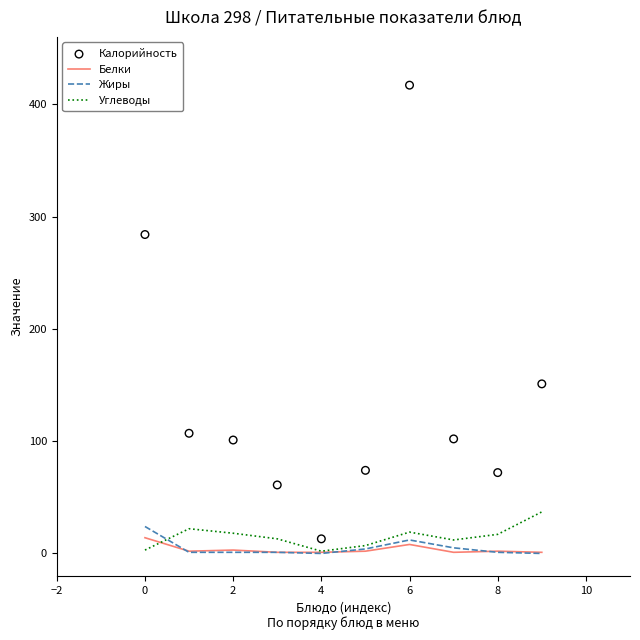

What is the highest value of the Белки series?

14